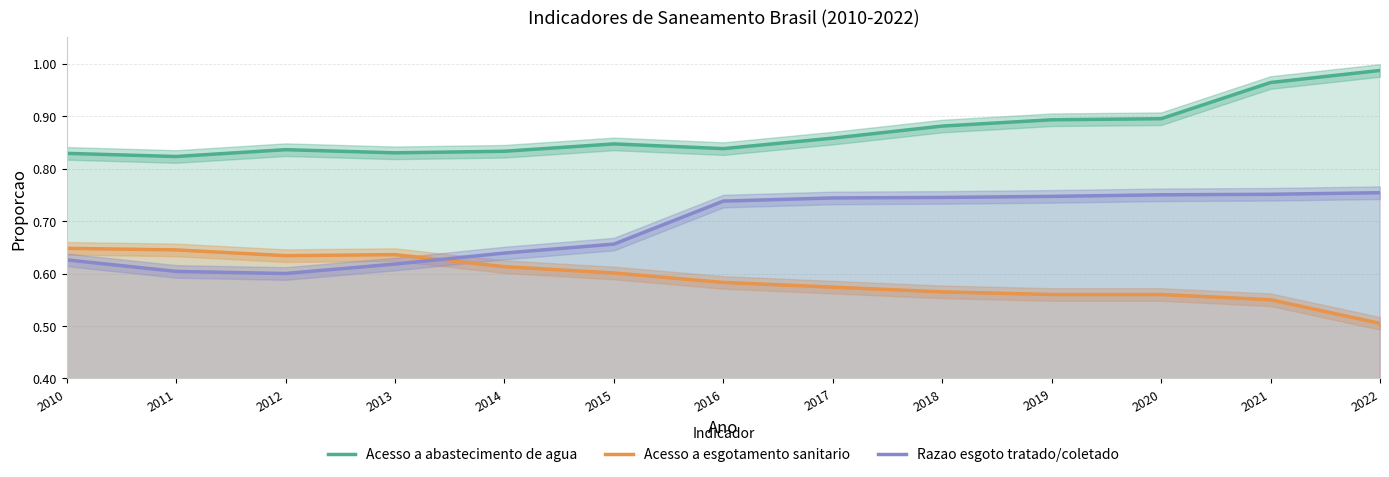

In Parcela da populacao com acesso a esgotamento sanitario, how many points are higher than both neighbors (excluding endpoints)?

1